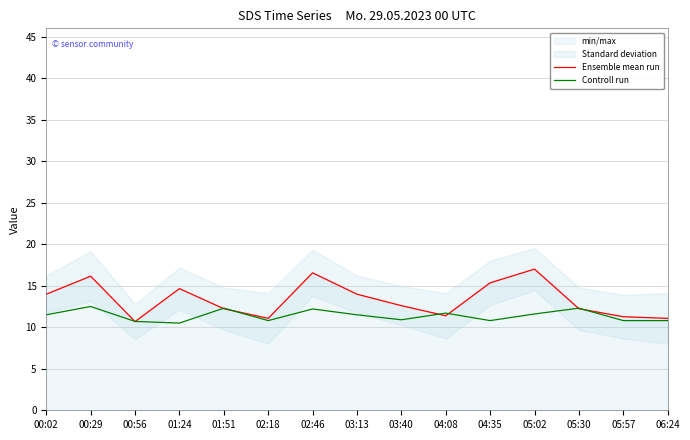

How many lines are shown in the chart?

2